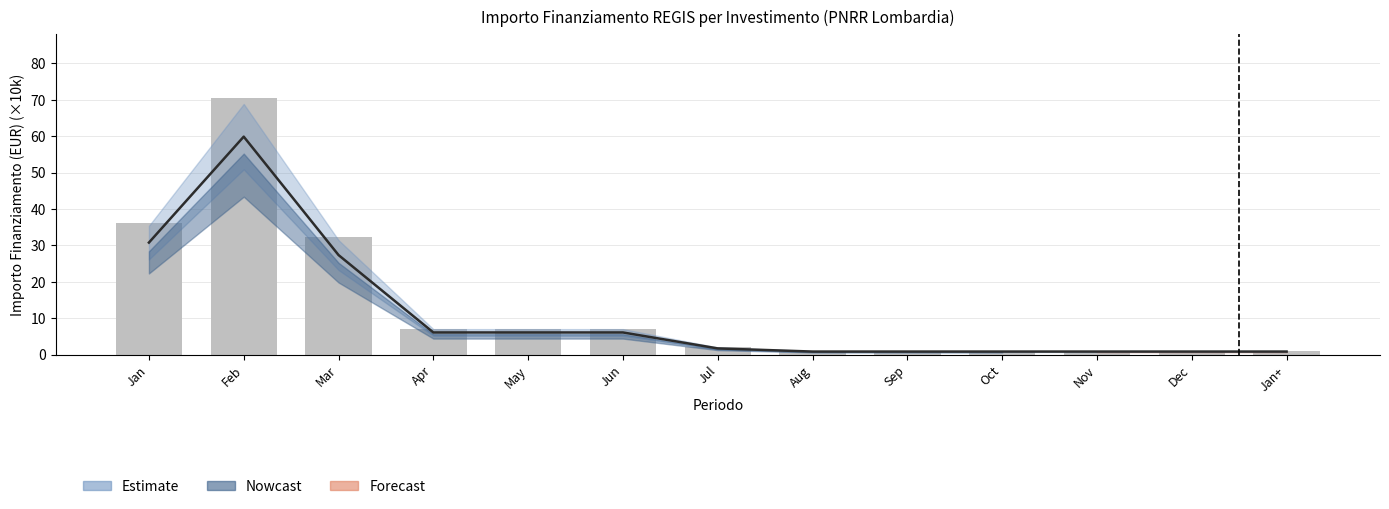

What is the approximate value at May?

7.2